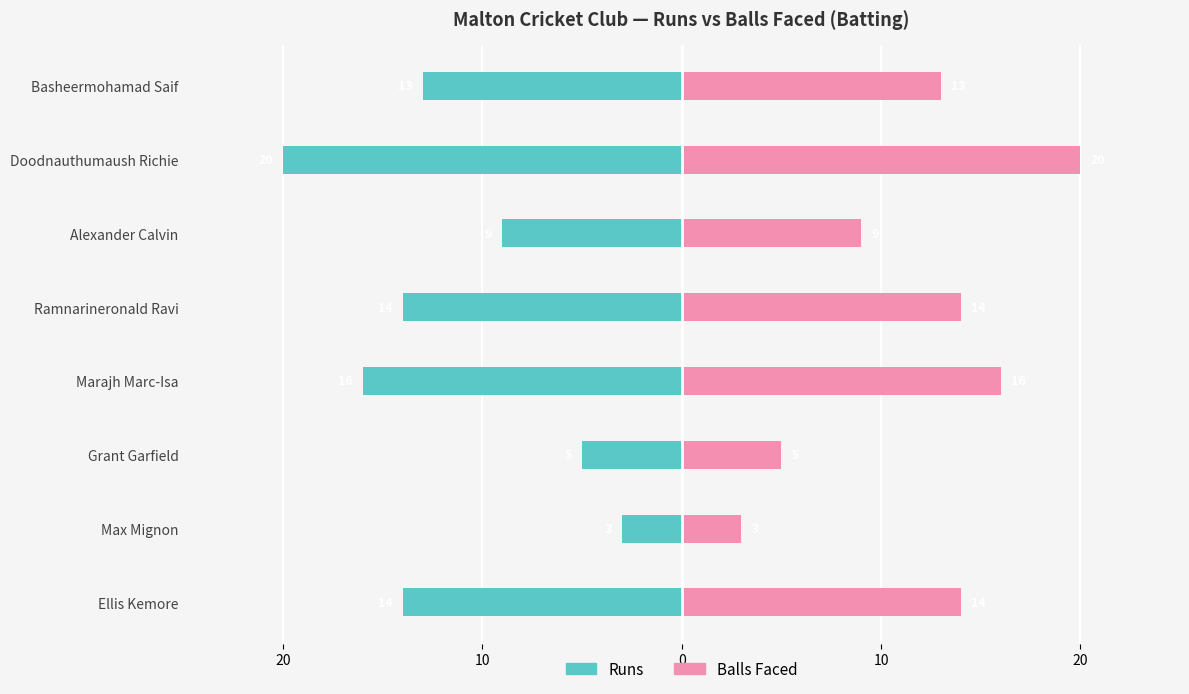

How many bars are there in total?

16